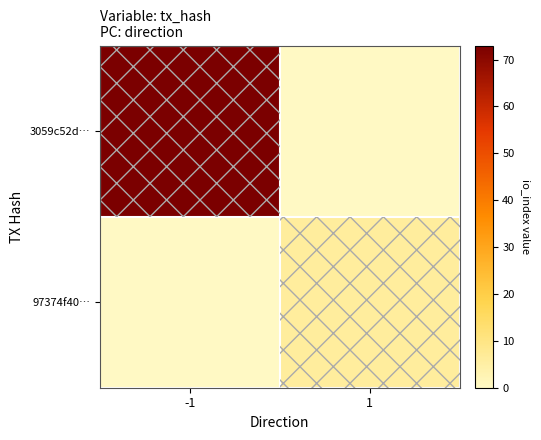

Rank the series by their average value, from highest to lowest.

3059c52d…, 97374f40…